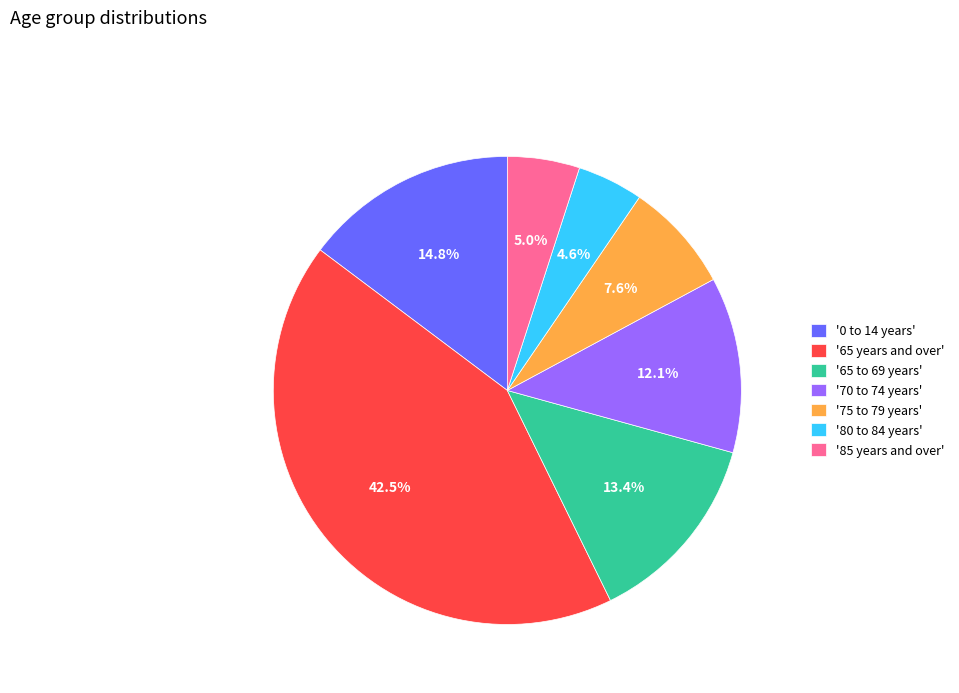

Which slice is the largest?

'65 years and over'